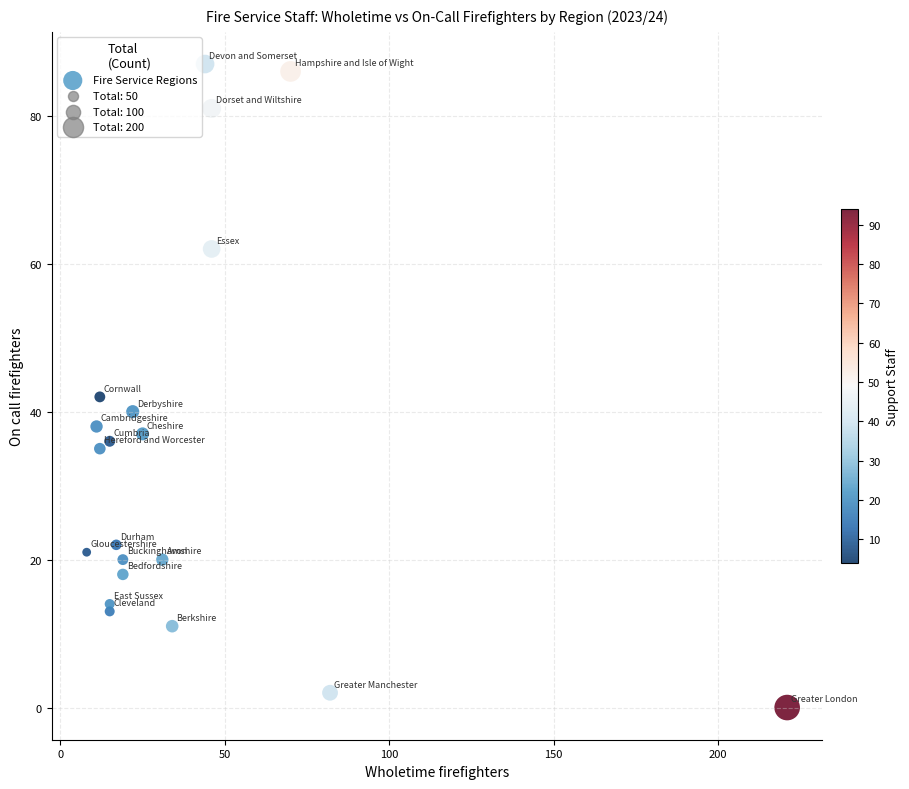

What Y value in the scatter plot is closest to 43?

42